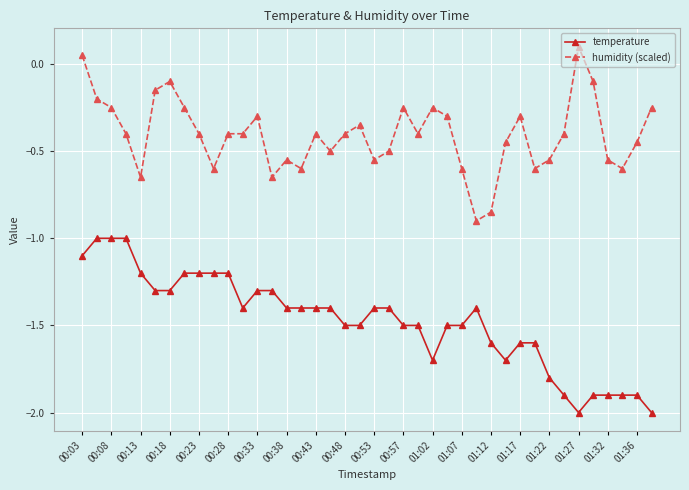

True or false: temperature and humidity (scaled) cross at least once.

False